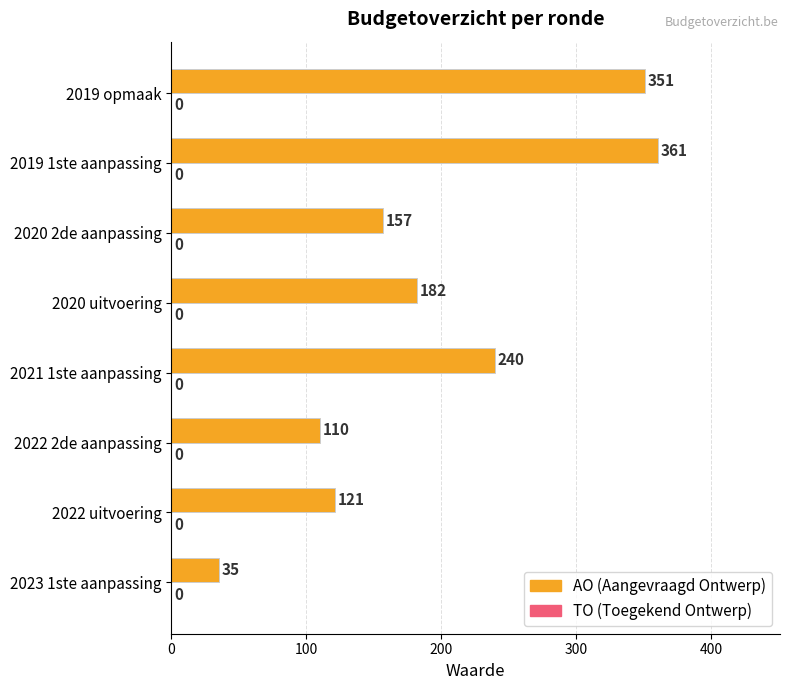

List the labels in order of value, largest first.

2019 1ste aanpassing, 2019 opmaak, 2021 1ste aanpassing, 2020 uitvoering, 2020 2de aanpassing, 2022 uitvoering, 2022 2de aanpassing, 2023 1ste aanpassing